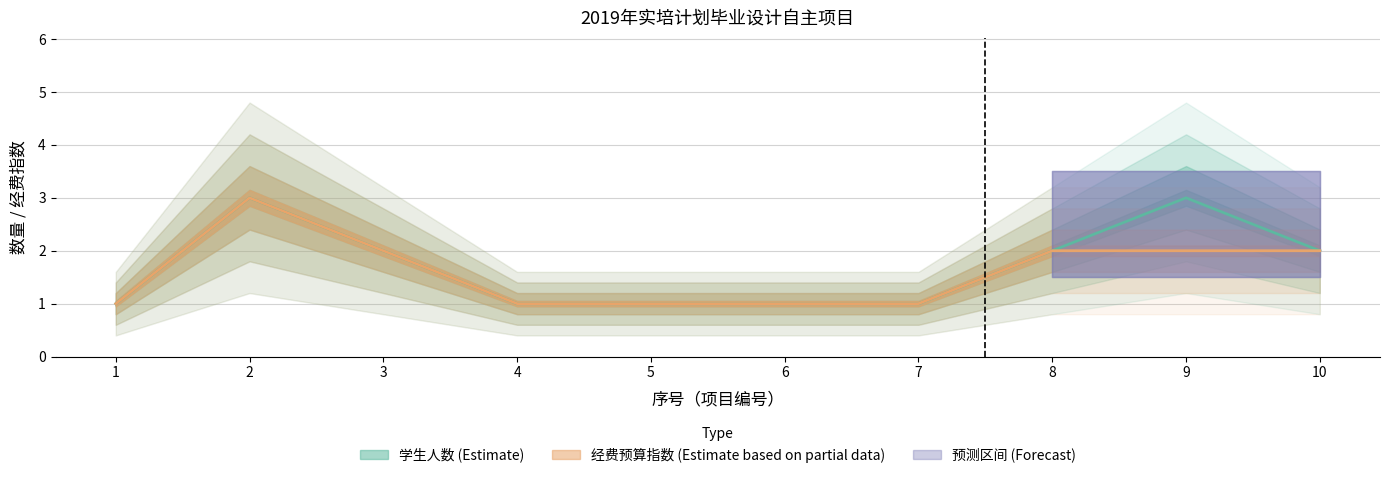

In 经费预算指数 (Estimate based on partial data), how many points are higher than both neighbors (excluding endpoints)?

1